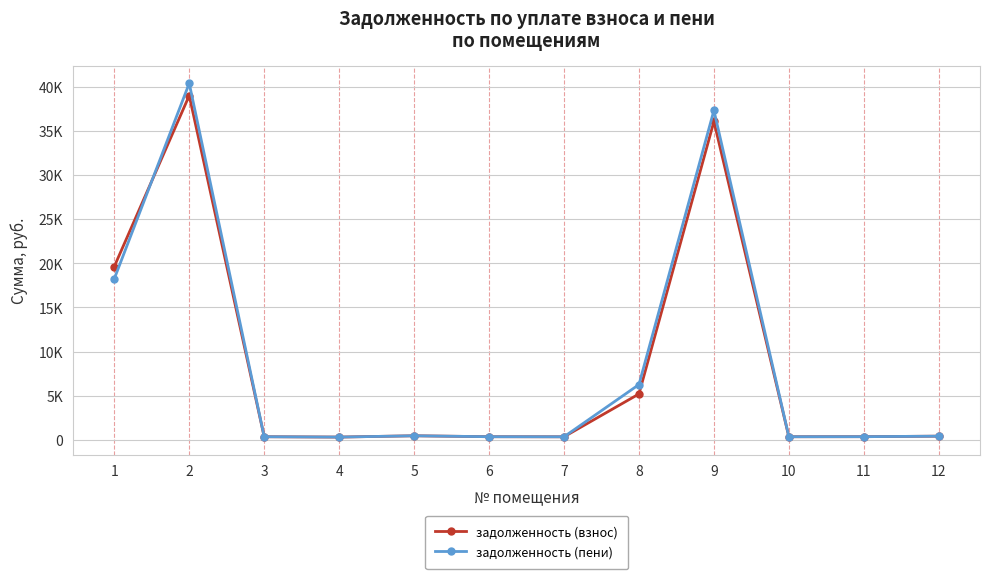

What value does the задолженность (взнос) series have at 1?

19632.8